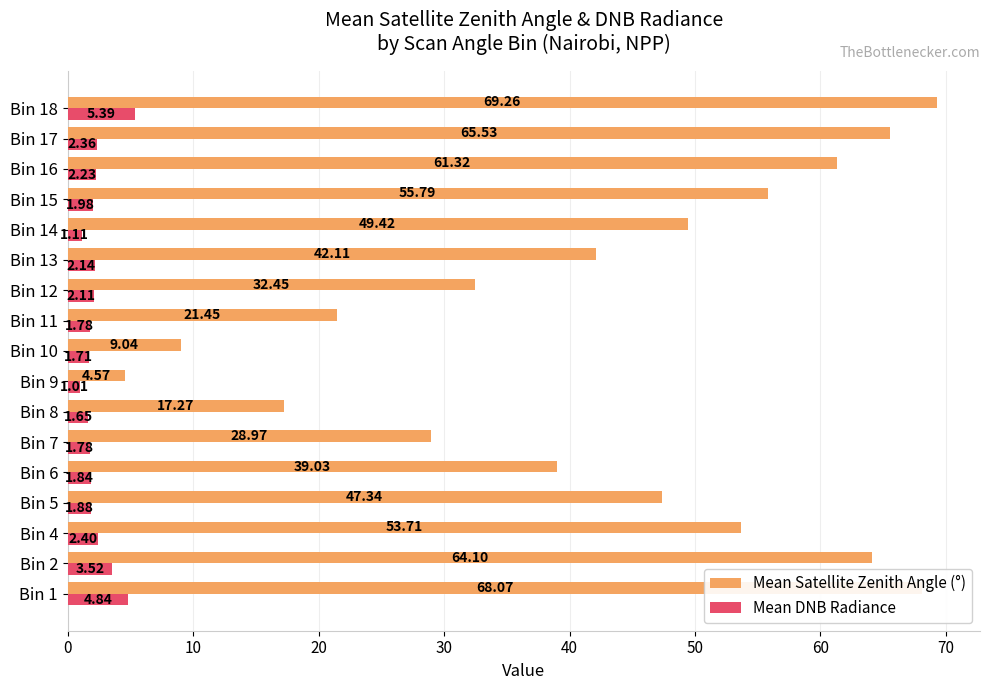

Count the number of data series in this chart.

2